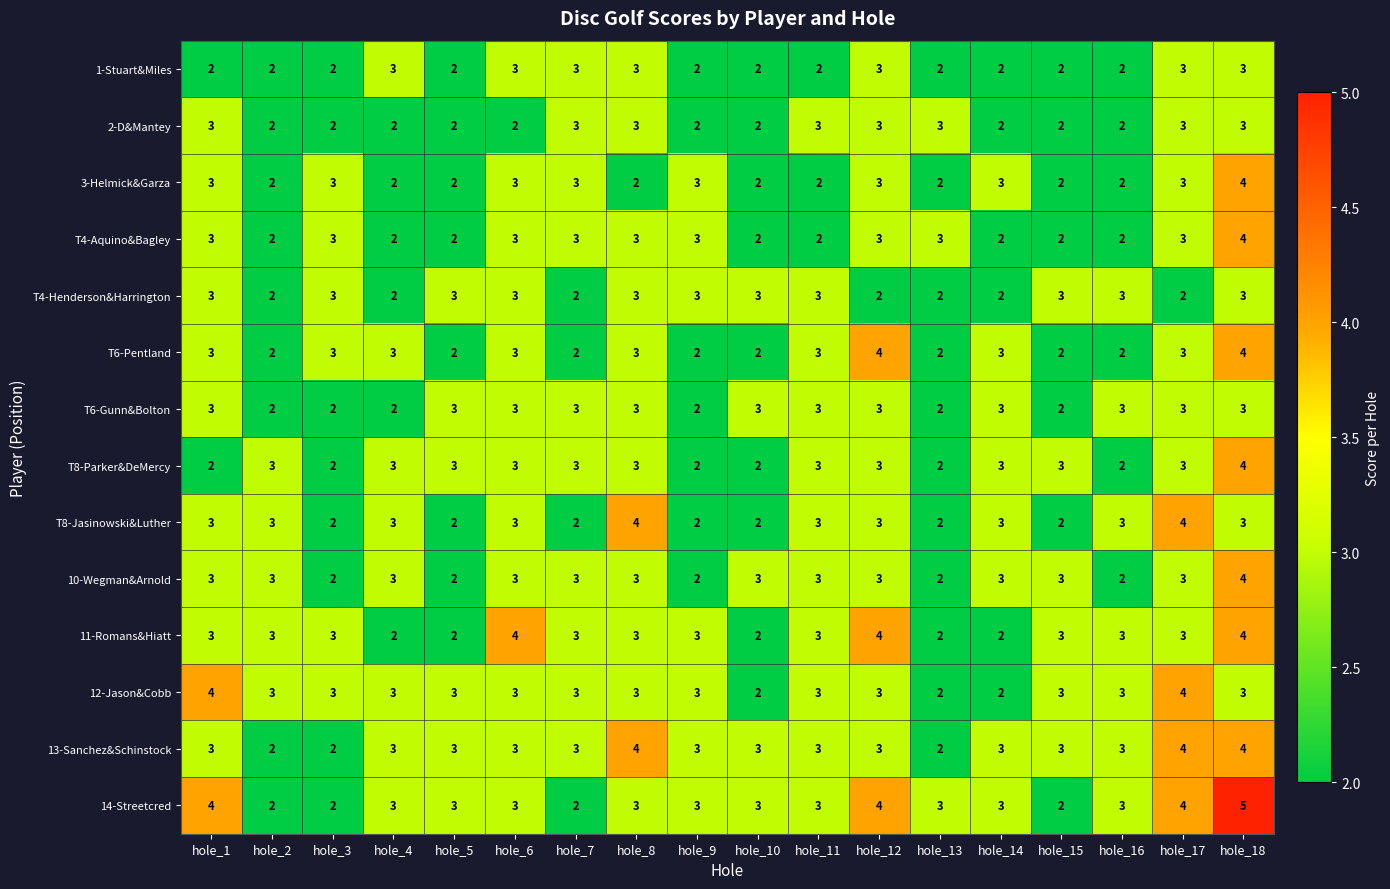

Count the 2-D&Mantey values in the range 2 to 3.

18